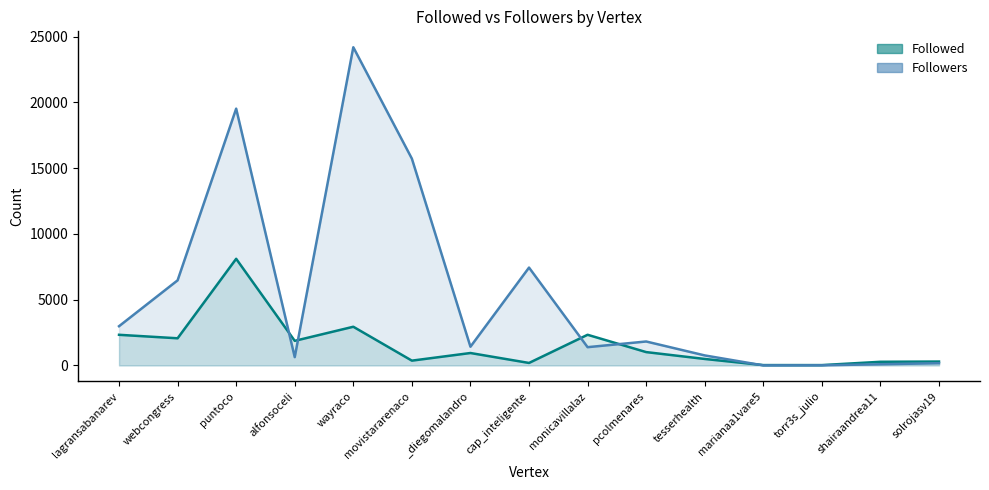

Is the value of Followers (line) at alfonsoceli greater than the value of Followed (line) at solrojasv19?

Yes